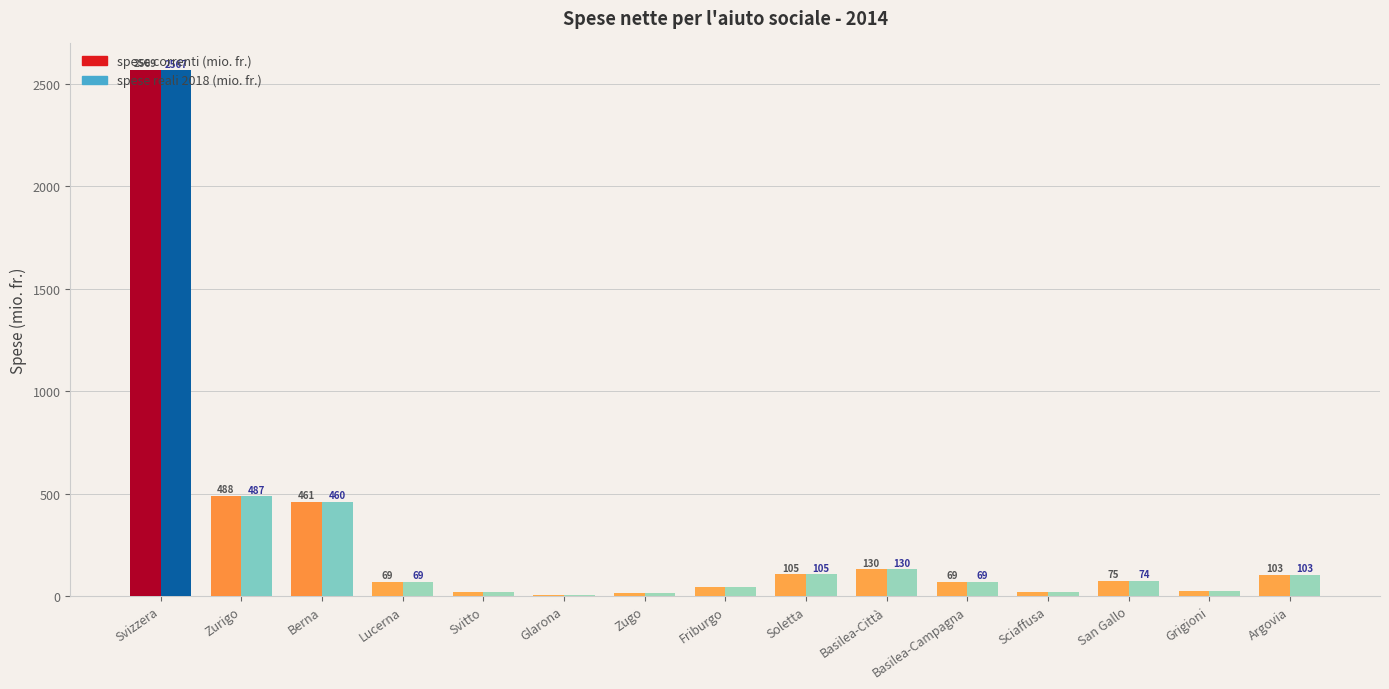

Where is spese correnti (mio. fr.) nearest to the value 1288?

Zurigo